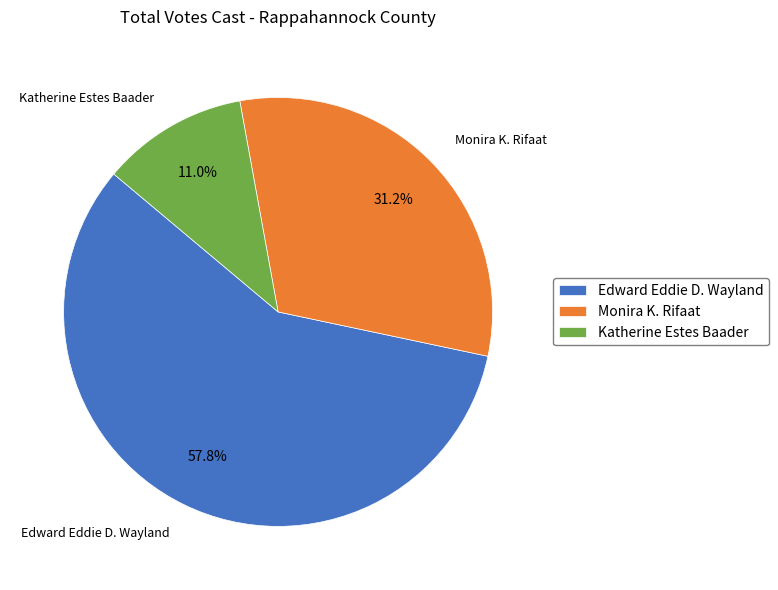

Rank the categories by value from highest to lowest.

Edward Eddie D. Wayland, Monira K. Rifaat, Katherine Estes Baader